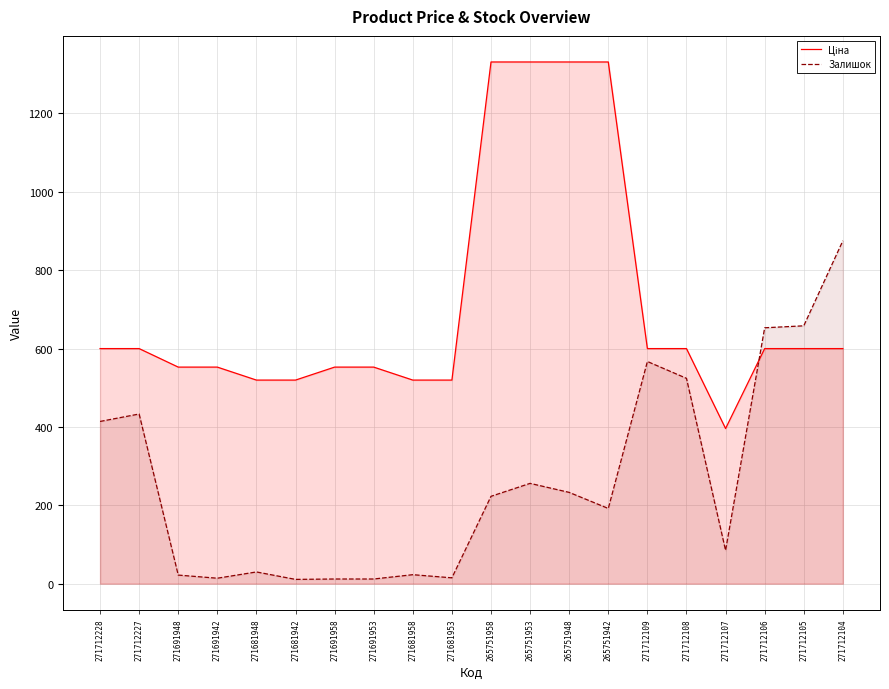

True or false: Залишок and Ціна intersect in this chart.

True